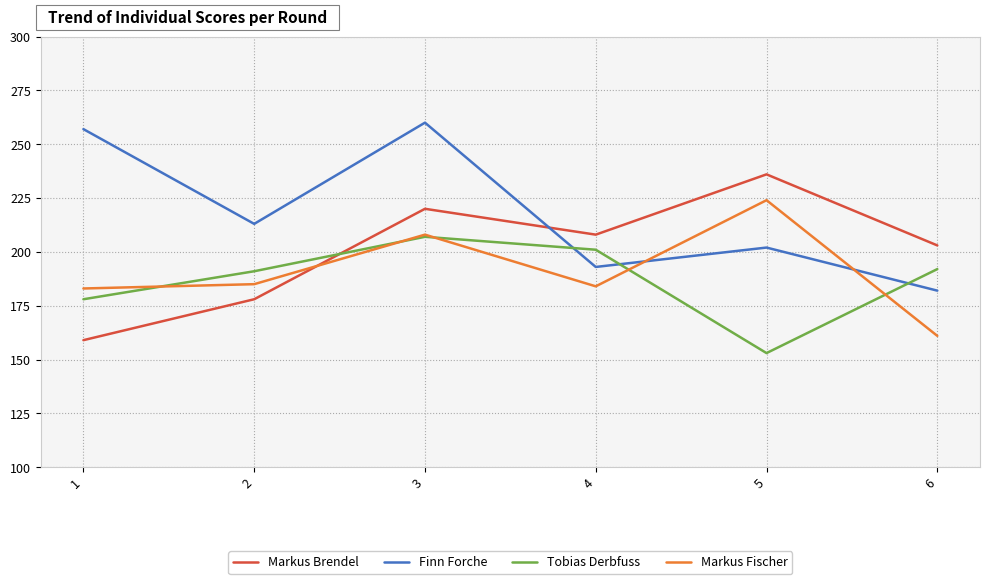

Rank the series at 6 from lowest to highest value.

Markus Fischer, Finn Forche, Tobias Derbfuss, Markus Brendel